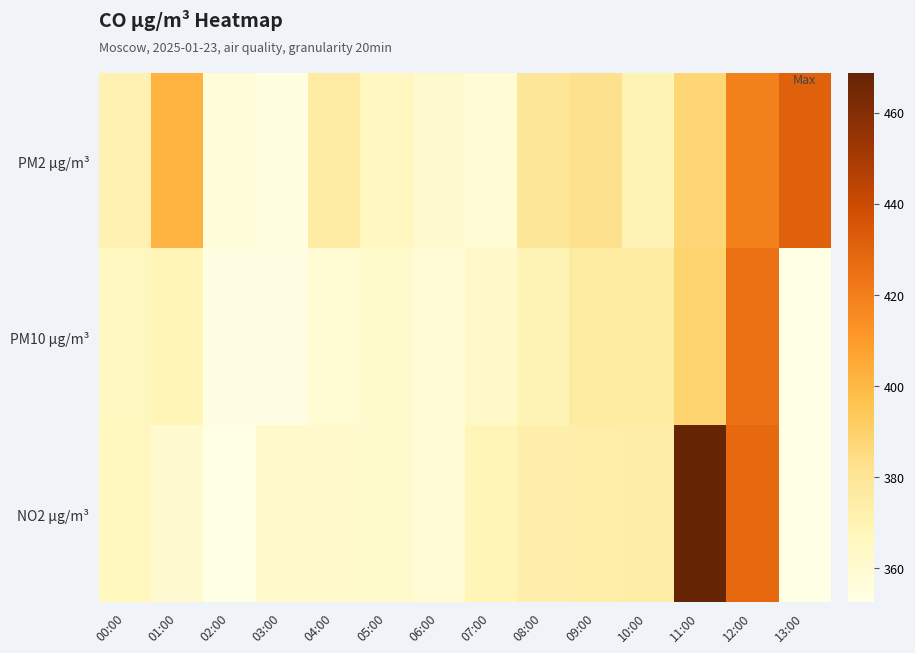

Which has a higher value, 04:00 or 07:00?

04:00